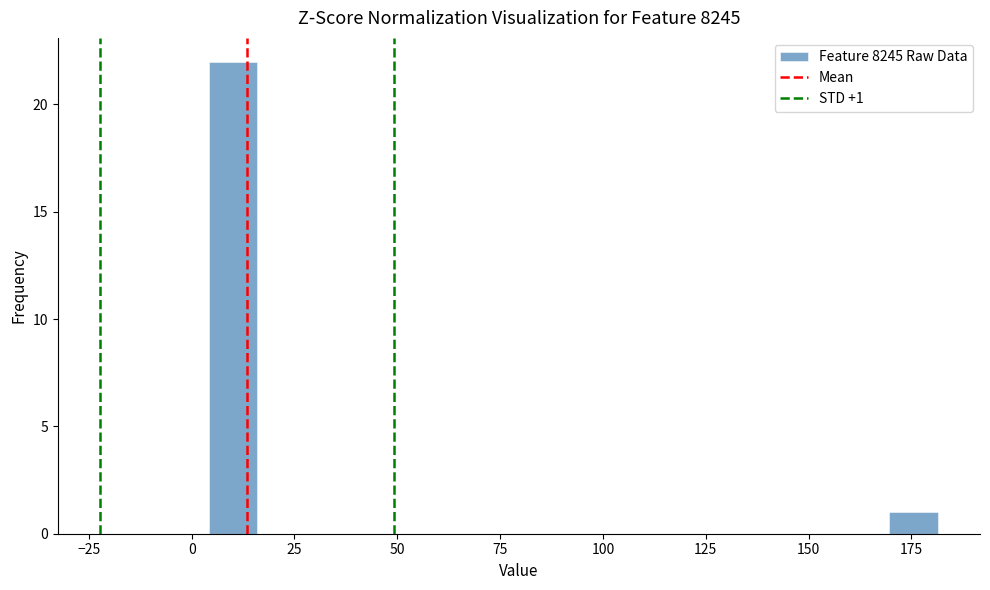

Around what value on the x-axis is the tallest bar? Give the approximate position of its centre, as read against the axis.

10